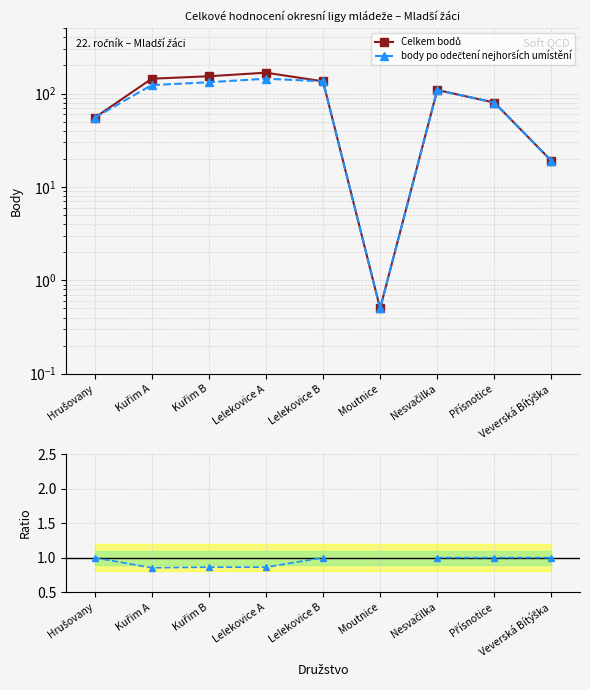

What is the spread (max minus min) of values at Nesvačilka?

108.0